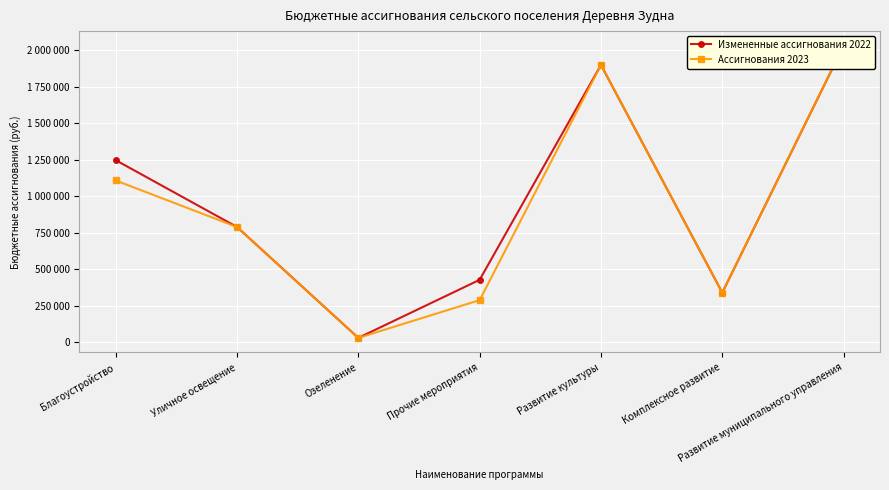

True or false: Ассигнования 2023 and Измененные ассигнования 2022 intersect in this chart.

False